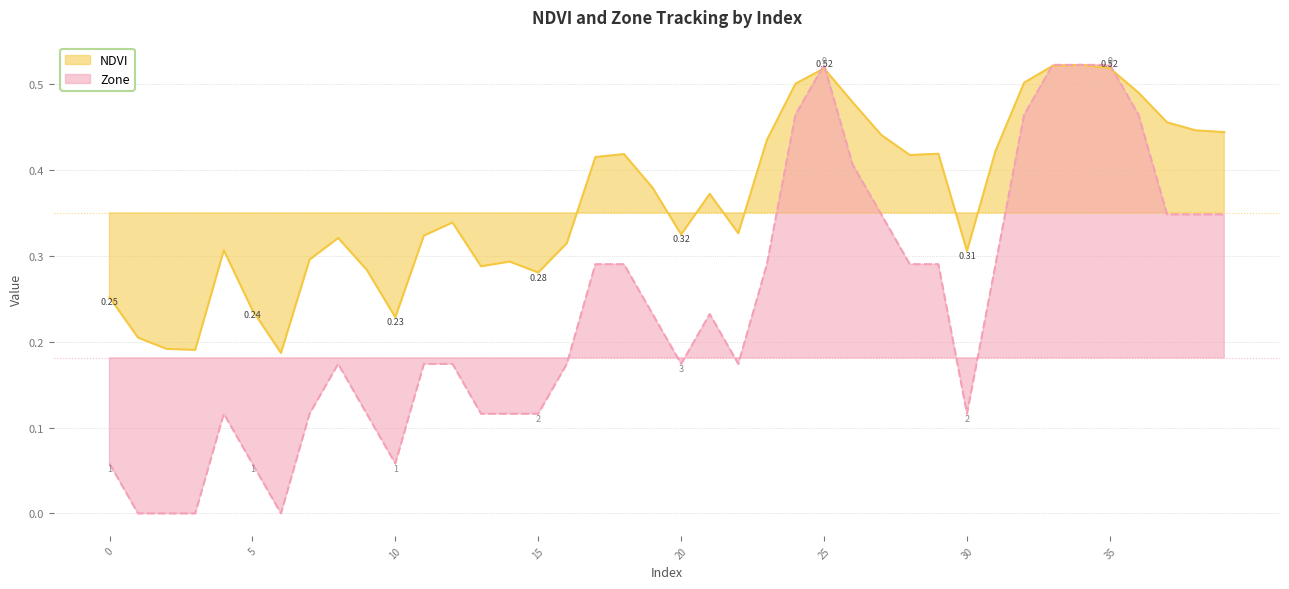

How many NDVI values are between 0 and 1?

40